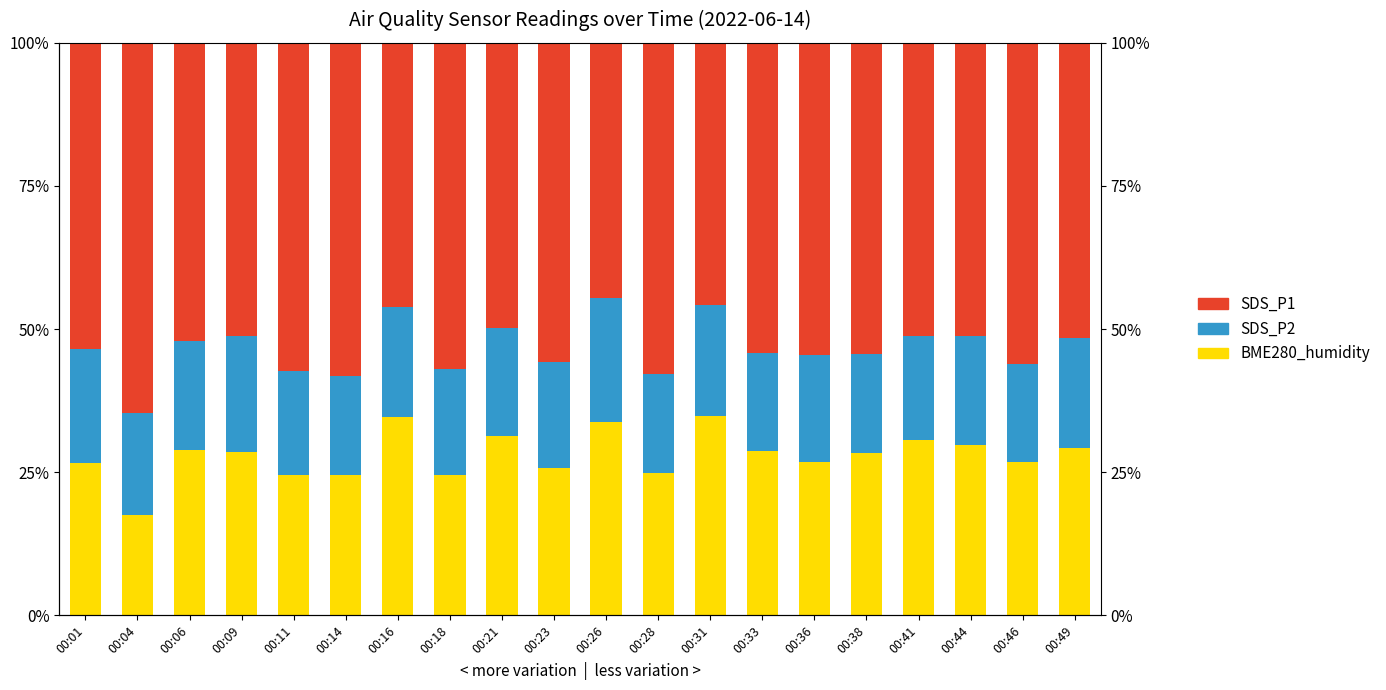

List the labels in order of SDS_P1 value, smallest first.

00:26, 00:31, 00:16, 00:21, 00:41, 00:09, 00:44, 00:49, 00:06, 00:01, 00:33, 00:38, 00:36, 00:23, 00:46, 00:18, 00:11, 00:28, 00:14, 00:04